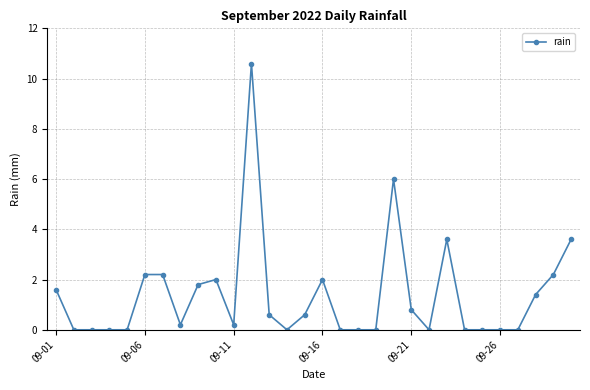

Reading left to right, transcribe all the data shown in this chart.

1.6	0.0	0.0	0.0	0.0	2.2	2.2	0.2	1.8	2.0	0.2	10.6	0.6	0.0	0.6	2.0	0.0	0.0	0.0	6.0	0.8	0.0	3.6	0.0	0.0	0.0	0.0	1.4	2.2	3.6